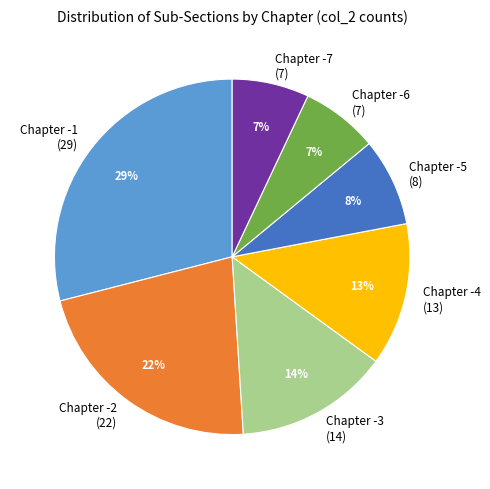

What is the ratio of the value at Chapter -1 (29) to the value at Chapter -4 (13)?

2.2